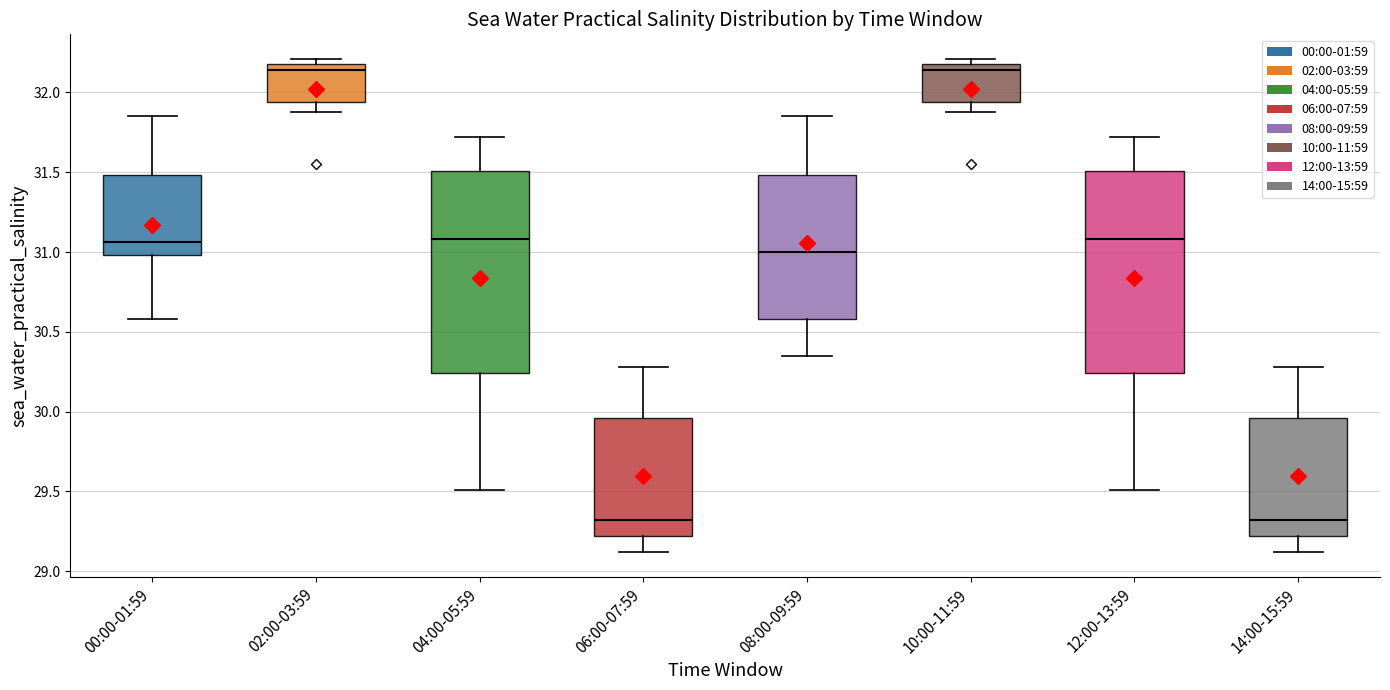

Reading left to right, read every box against the y-axis: the position of its median line, the range the box covers, and the ends of its whiskers. The values are not printed on the chart, so give them approximately, as read against the axis.

00:00-01:59: median 31.05, box 31.00 to 31.50, whiskers 30.60 to 31.85
02:00-03:59: median 32.15, box 31.95 to 32.20, whiskers 31.90 to 32.20 (just above the box's upper edge)
04:00-05:59: median 31.10, box 30.25 to 31.50, whiskers 29.50 to 31.70
06:00-07:59: median 29.30, box 29.20 to 29.95, whiskers 29.10 to 30.30
08:00-09:59: median 31.00, box 30.60 to 31.50, whiskers 30.35 to 31.85
10:00-11:59: median 32.15, box 31.95 to 32.20, whiskers 31.90 to 32.20 (just above the box's upper edge)
12:00-13:59: median 31.10, box 30.25 to 31.50, whiskers 29.50 to 31.70
14:00-15:59: median 29.30, box 29.20 to 29.95, whiskers 29.10 to 30.30